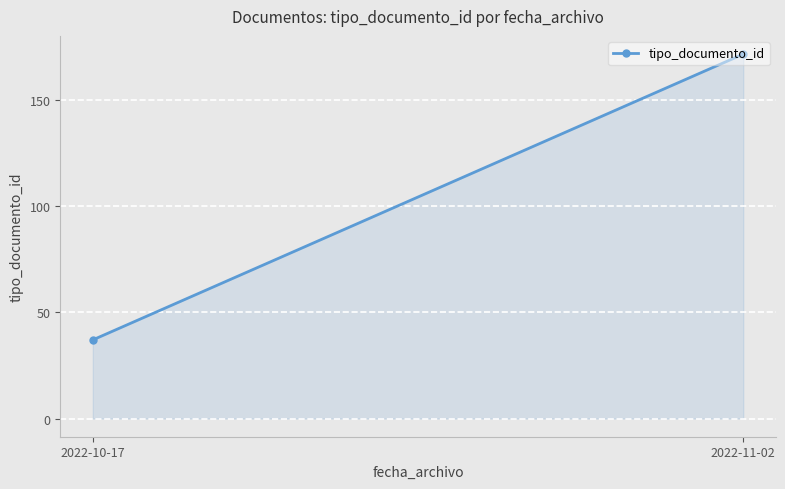

List the labels in order of value, smallest first.

2022-10-17, 2022-11-02